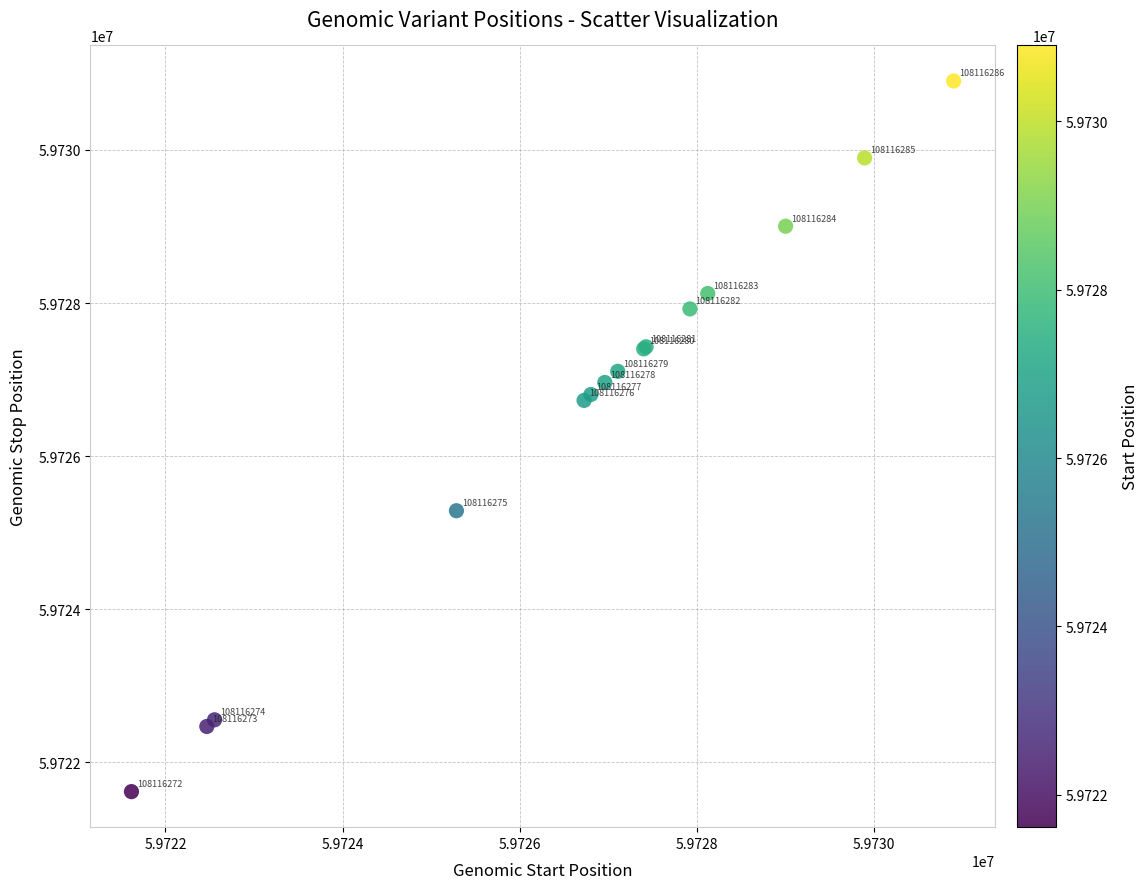

What Y value in the scatter plot is closest to 59726259?

59726728